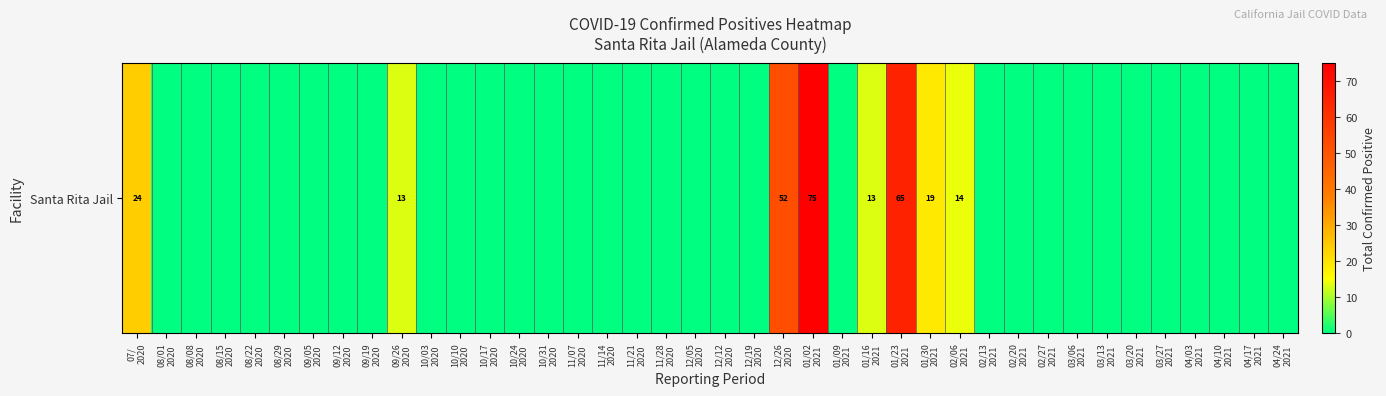

What is the greatest value displayed?

75